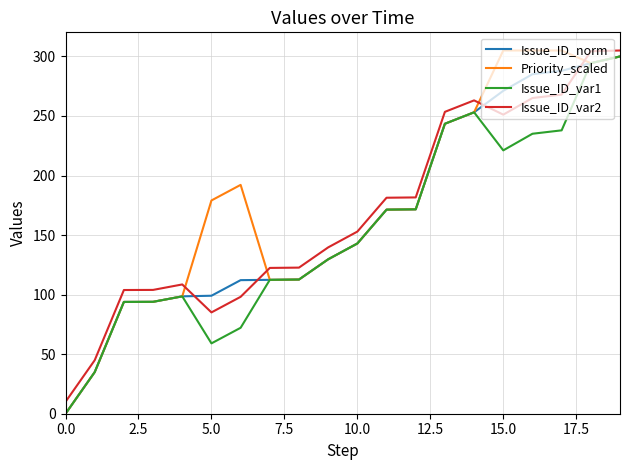

Which series has the largest total across all categories?

Priority_scaled